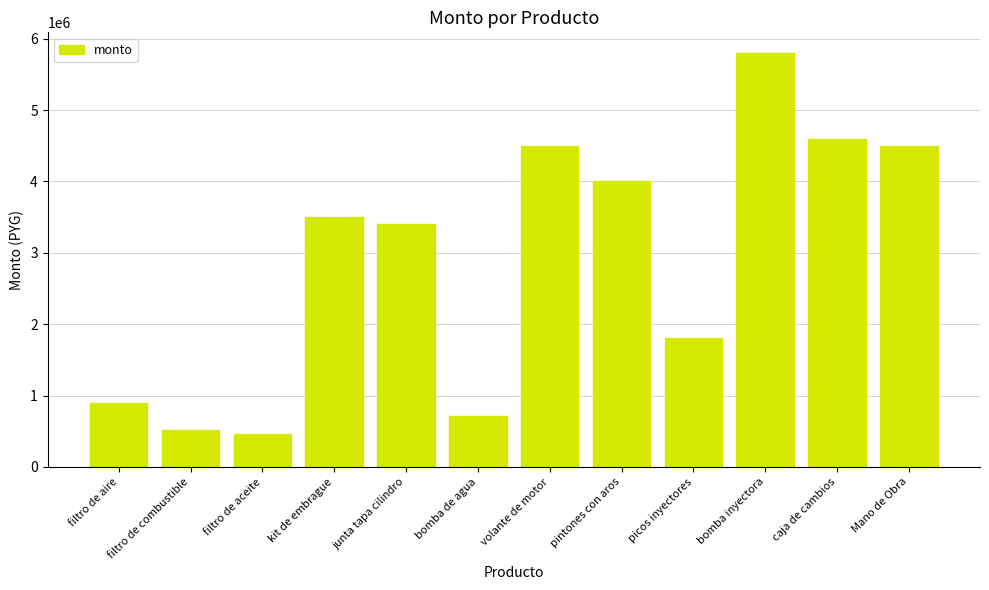

Which label corresponds to the largest value in the chart?

bomba inyectora